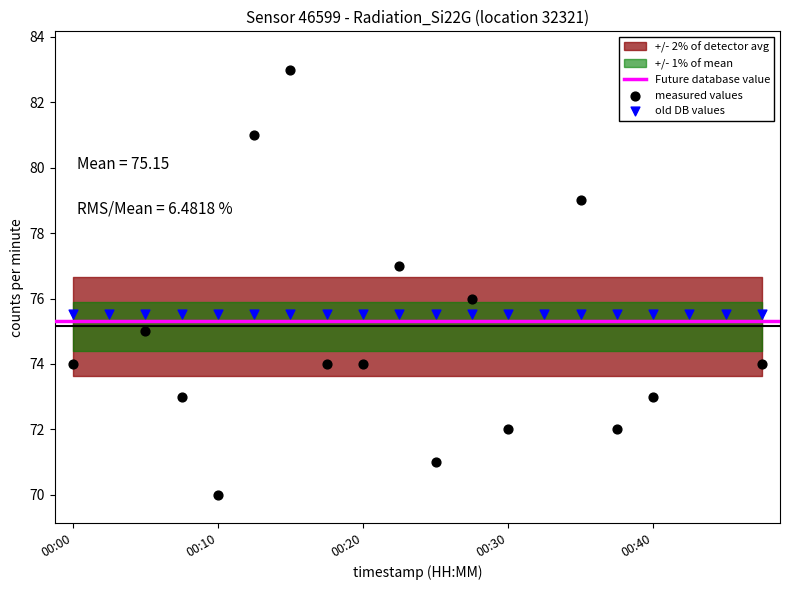

Approximately how many times larger is the value at 00:33 compared to 00:40?

1.2